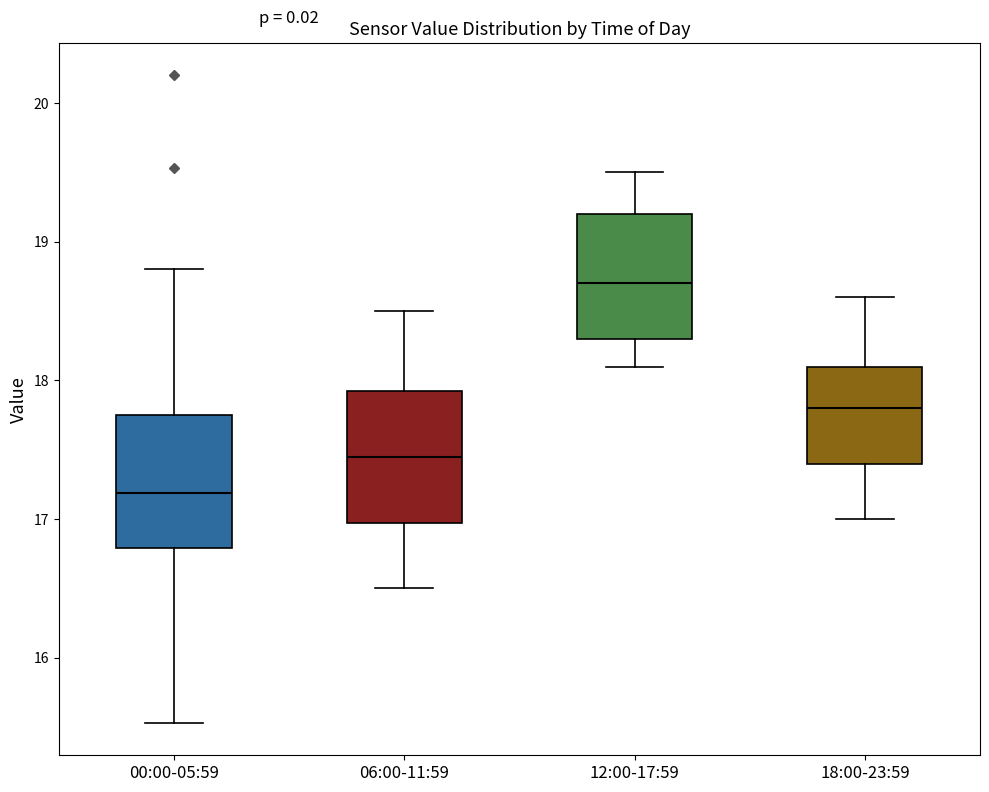

Reading left to right, read every box against the y-axis: the position of its median line, the range the box covers, and the ends of its whiskers. The values are not printed on the chart, so give them approximately, as read against the axis.

00:00-05:59: median 17.2, box 16.8 to 17.7, whiskers 15.5 to 18.8
06:00-11:59: median 17.5, box 17.0 to 17.9, whiskers 16.5 to 18.5
12:00-17:59: median 18.7, box 18.3 to 19.2, whiskers 18.1 to 19.5
18:00-23:59: median 17.8, box 17.4 to 18.1, whiskers 17.0 to 18.6